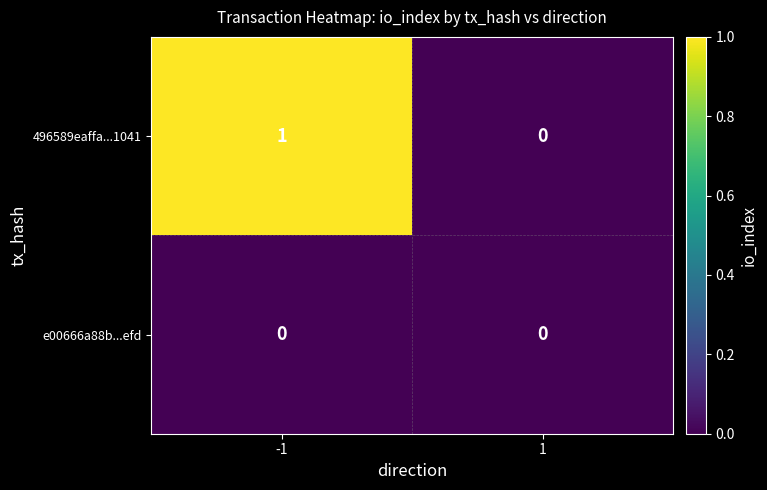

Which series has the largest total across all categories?

496589eaffa...1041